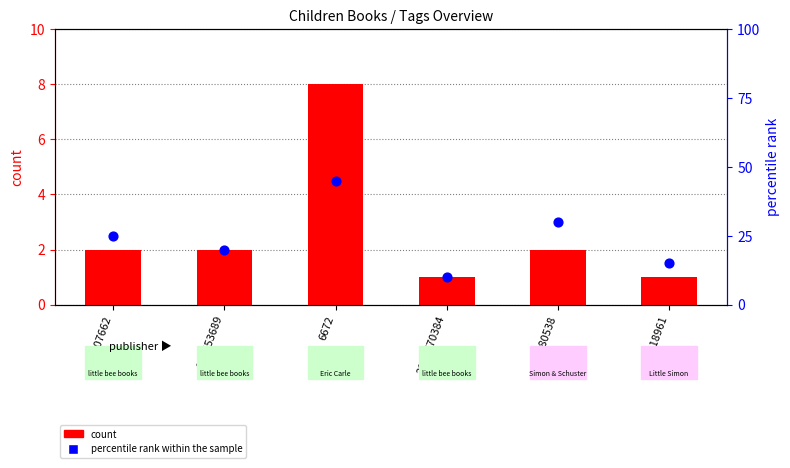

At which category is the sum across all series the highest?

6672